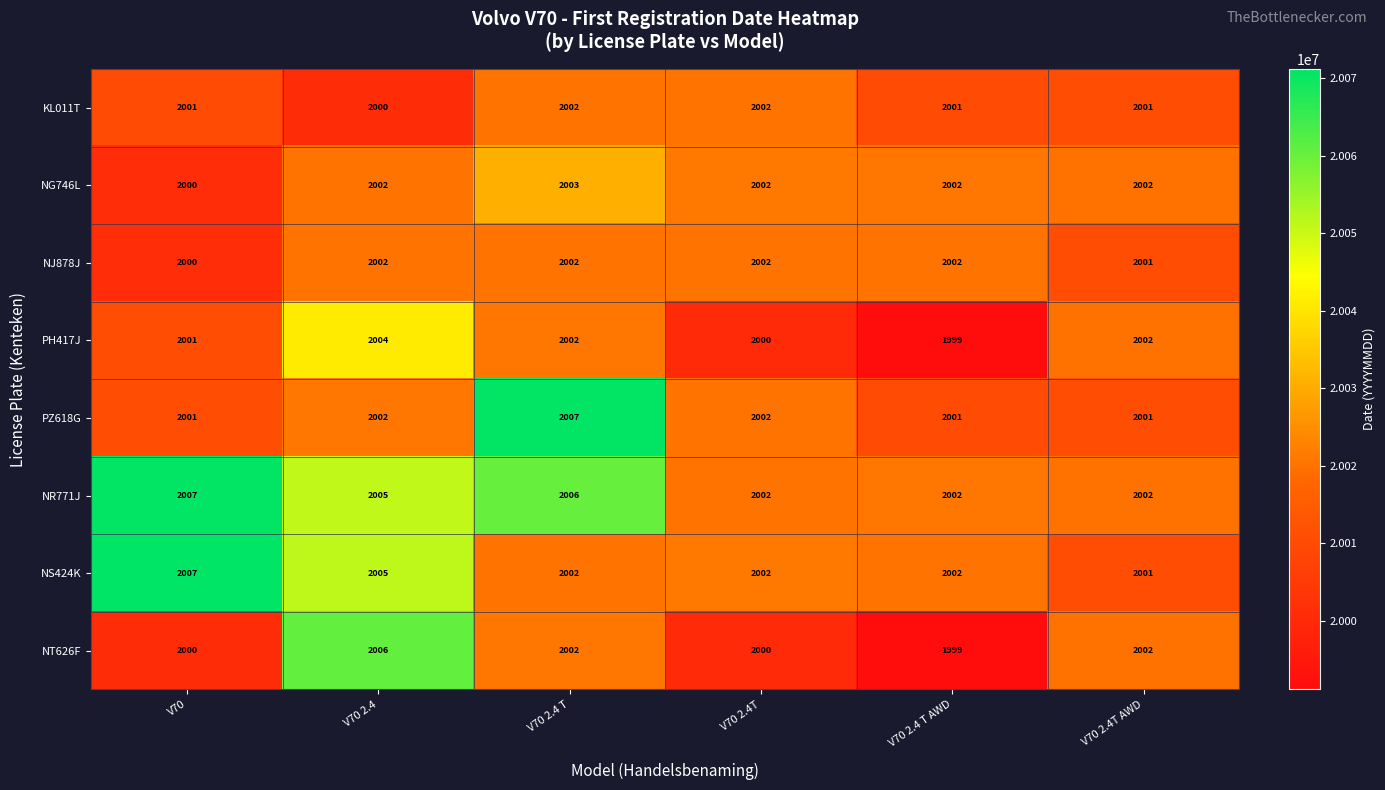

What is the difference between the highest and lowest values at V70 2.4 T?

5